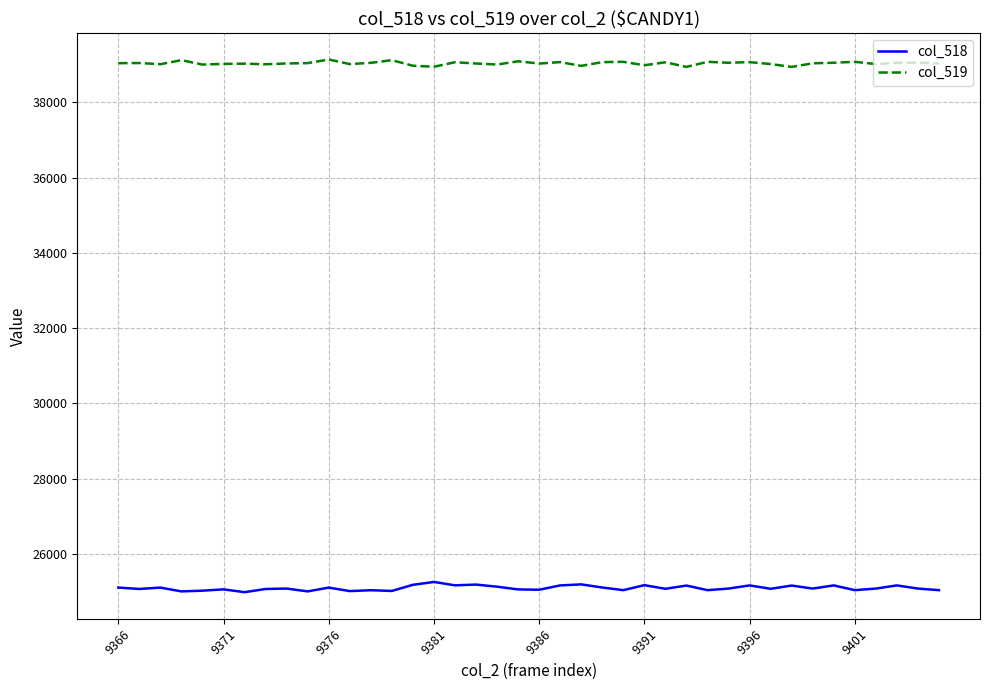

What is the greatest value displayed?

39136